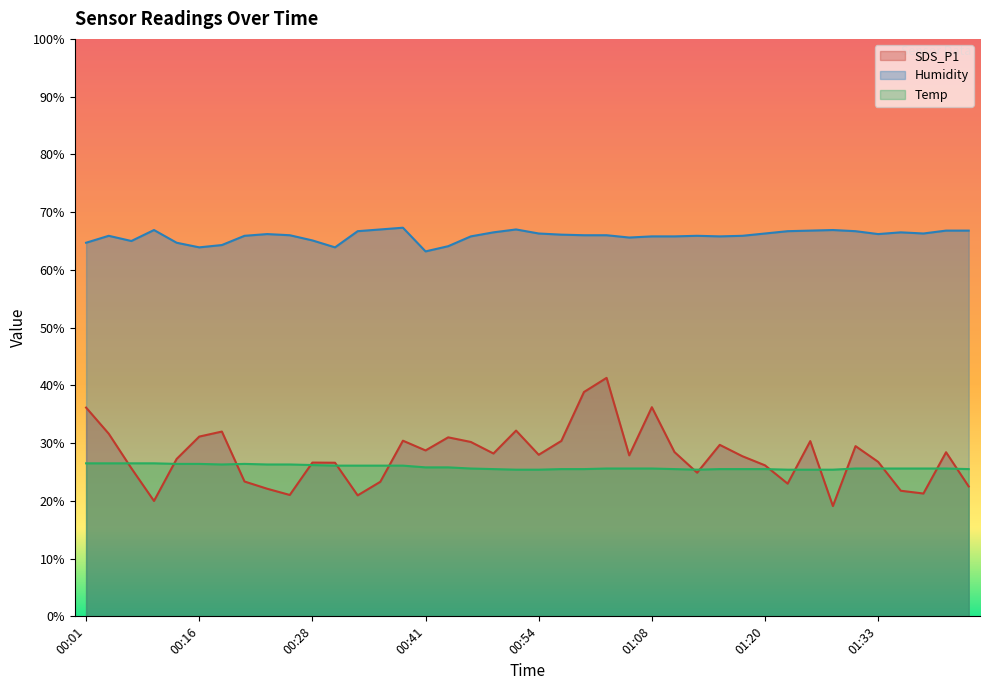

Where is the first local minimum for Temp?

00:18